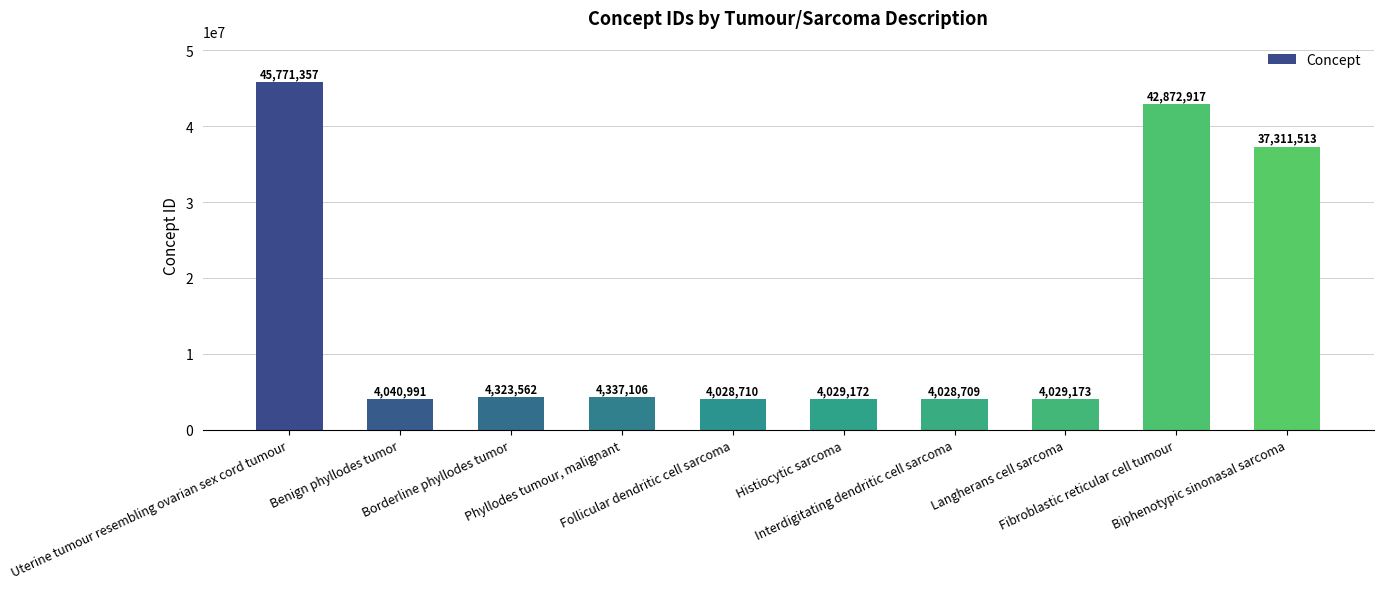

What is the approximate value at Uterine tumour resembling ovarian sex cord tumour?

45771357